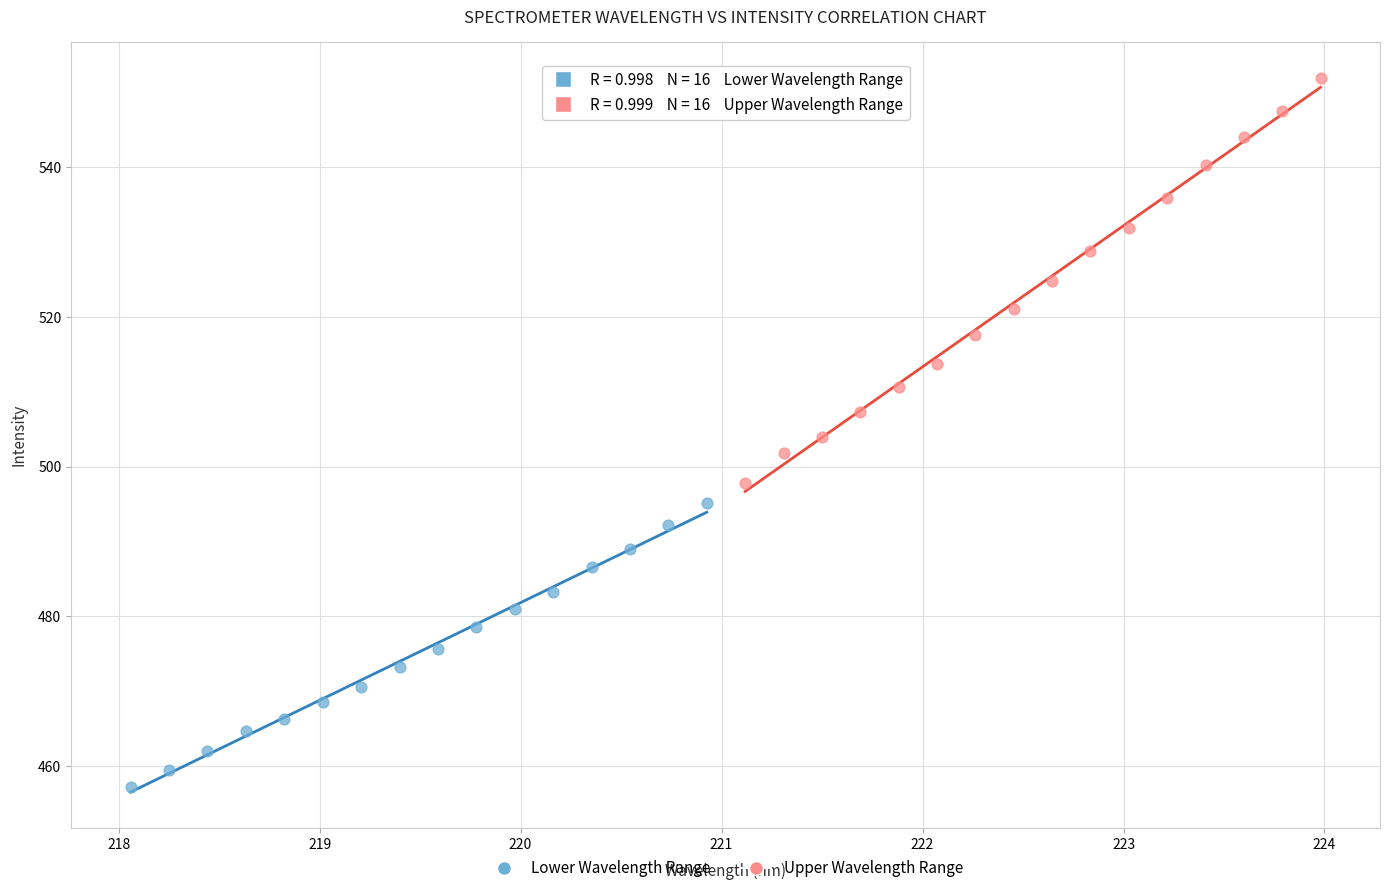

What are all the series names shown in the legend?

Lower Wavelength Range, Upper Wavelength Range